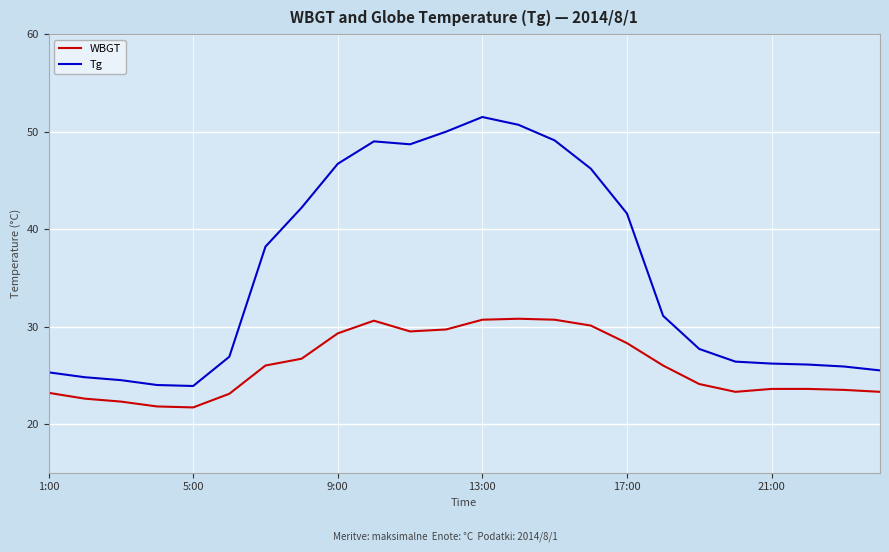

Rank the series by their average value, from lowest to highest.

WBGT, Tg